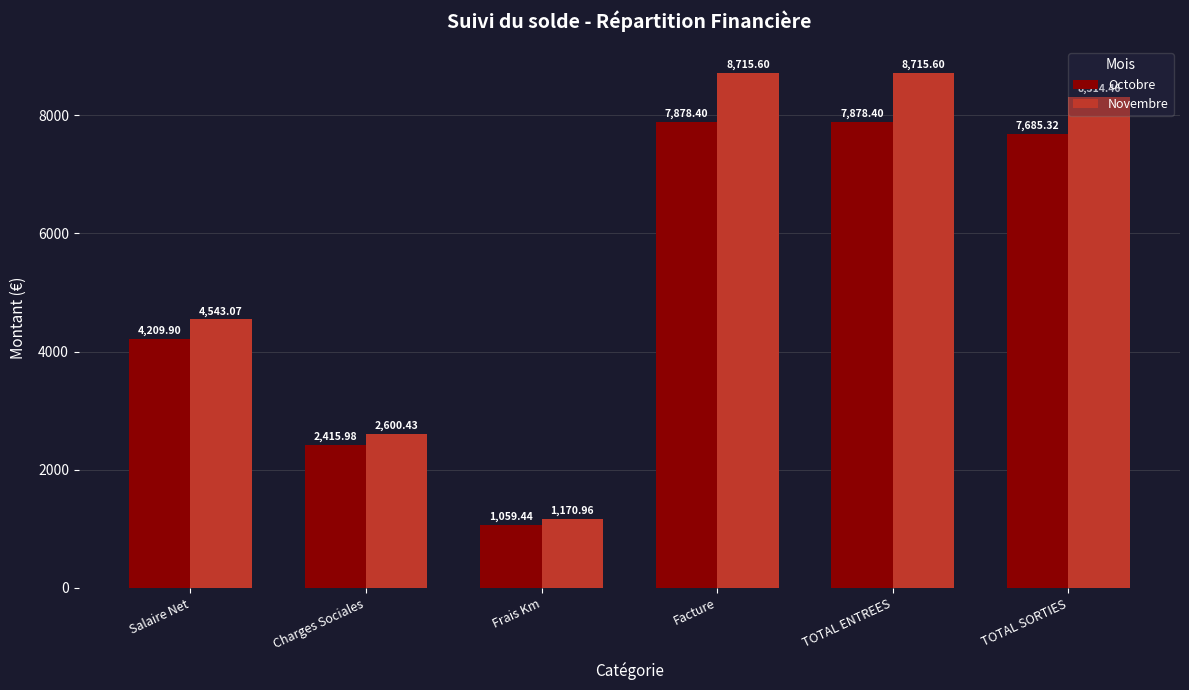

Between Frais Km and Facture, which series saw the biggest shift?

Novembre